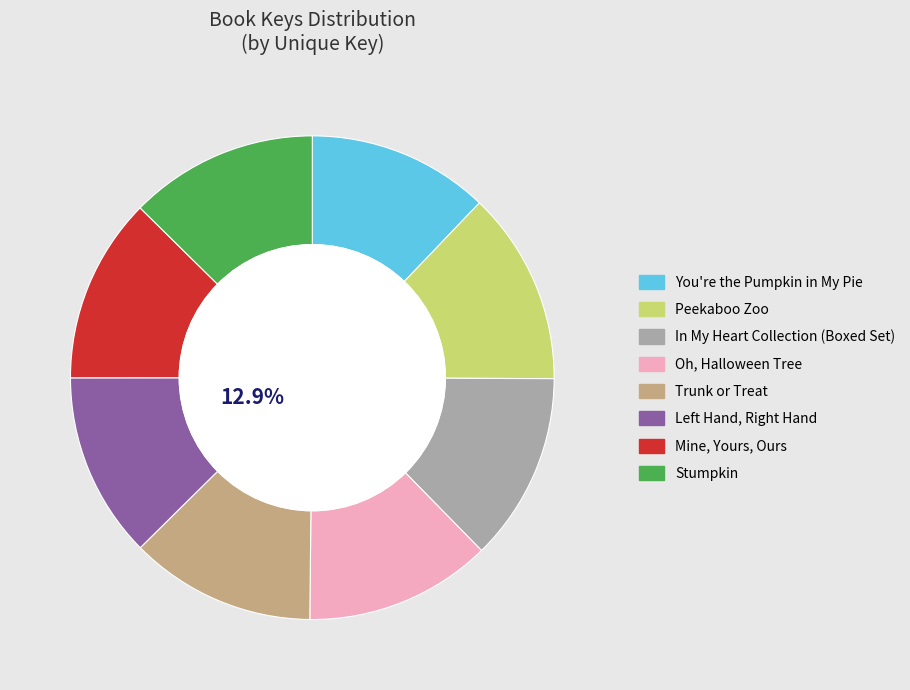

Is the sum of Stumpkin and Trunk or Treat greater than half?

No